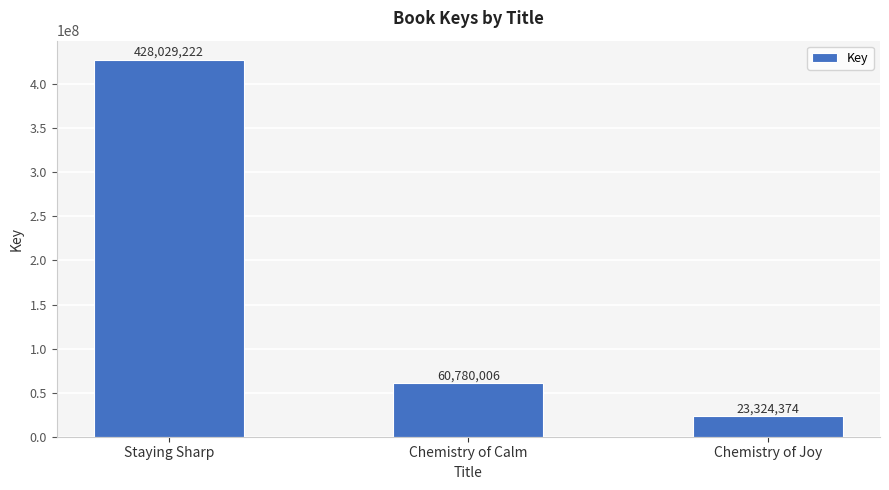

Read the value at Chemistry of Joy.

23324374